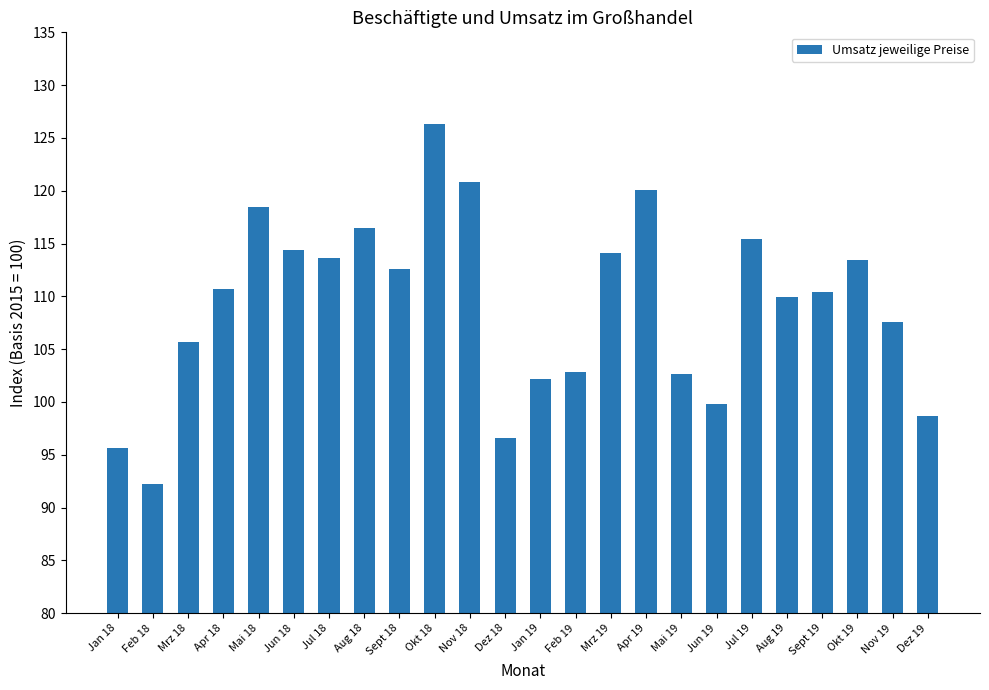

What is the change in value from Okt 19 to Dez 19?

-14.7